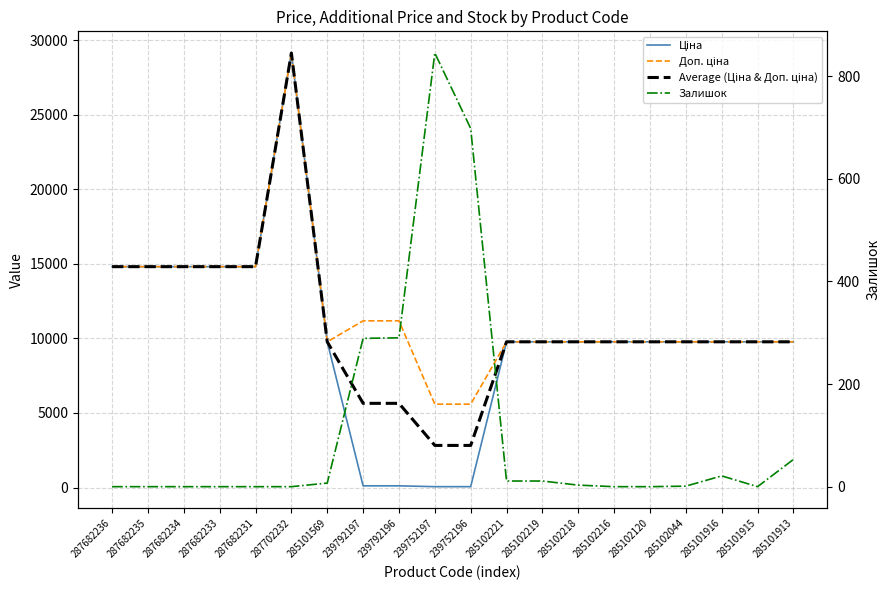

What position from the right is 287682233?

17